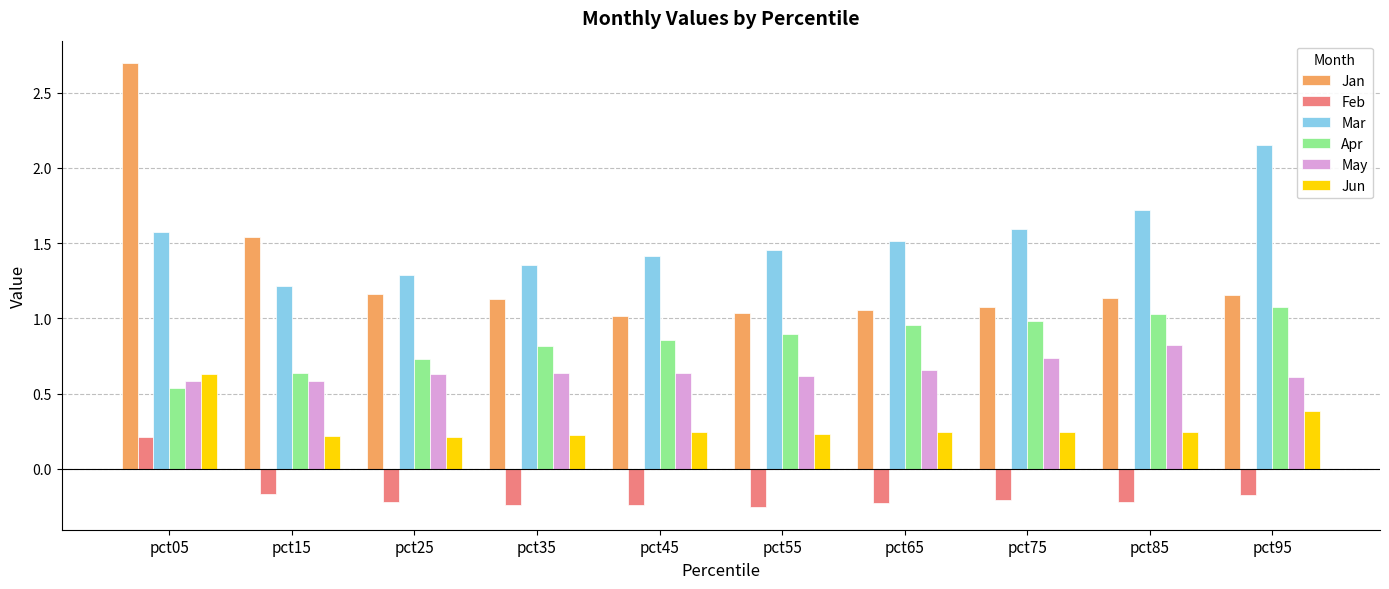

What is the difference between the highest and lowest values at pct15?

1.7